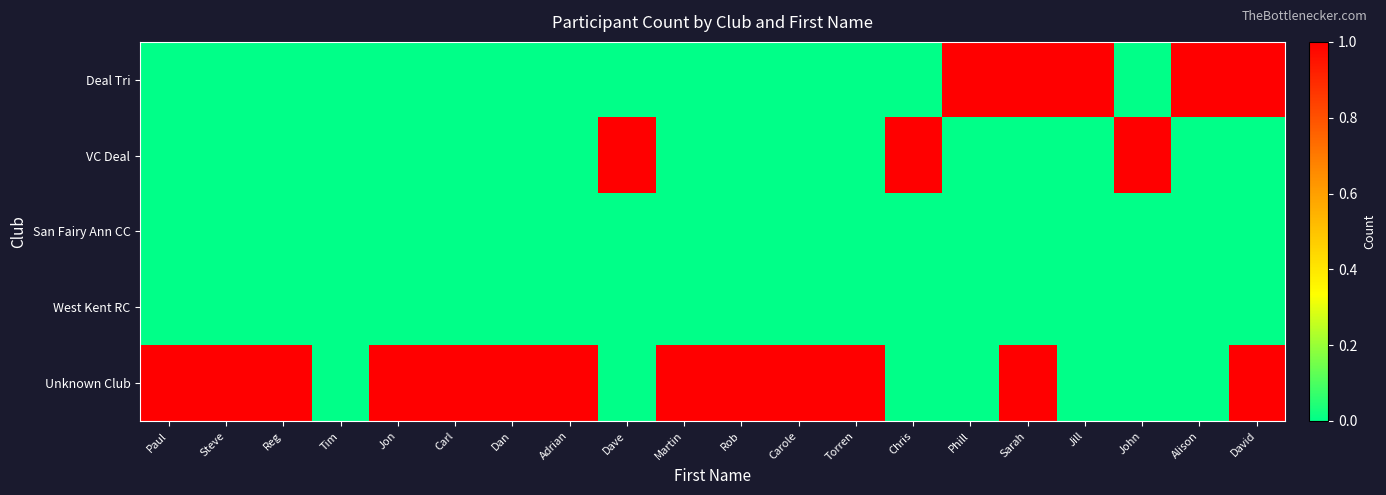

Which has a higher value, Paul or Martin?

Paul